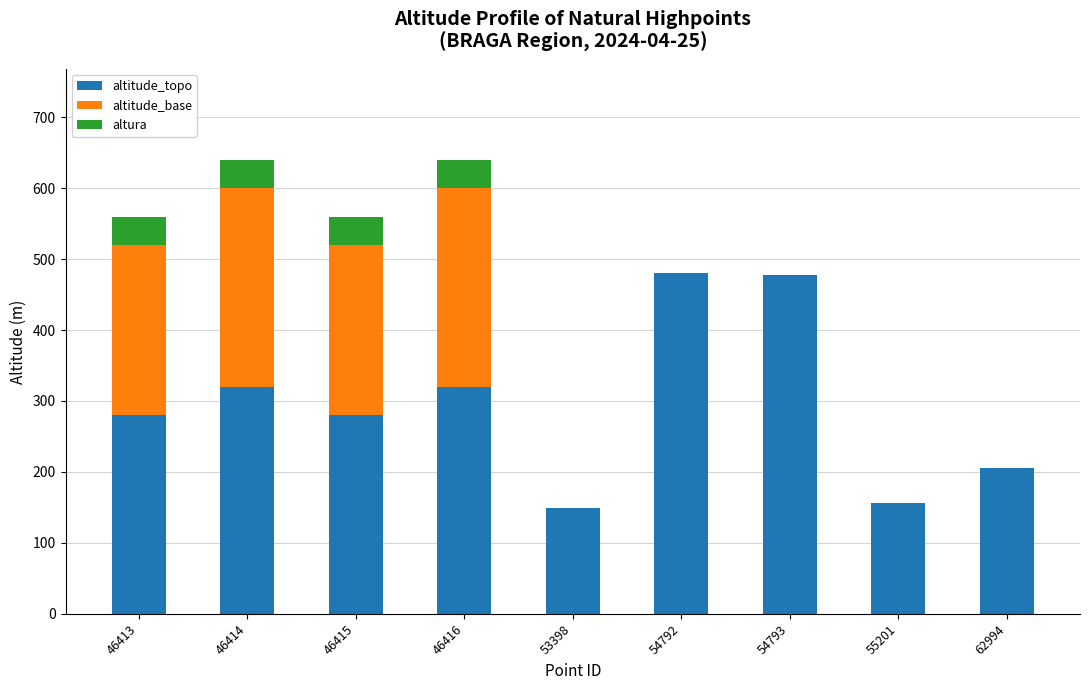

What is the total value across all series at 54793?

478.0